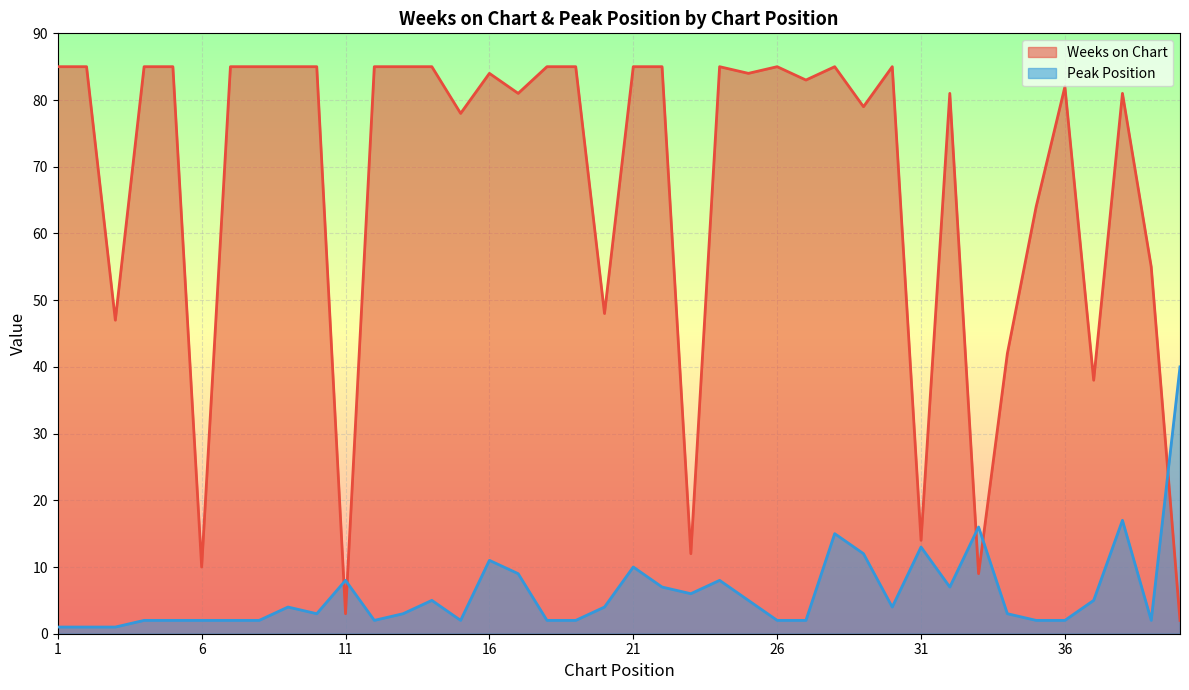

What is the sum of the Weeks on Chart values at 21 and 14?

170